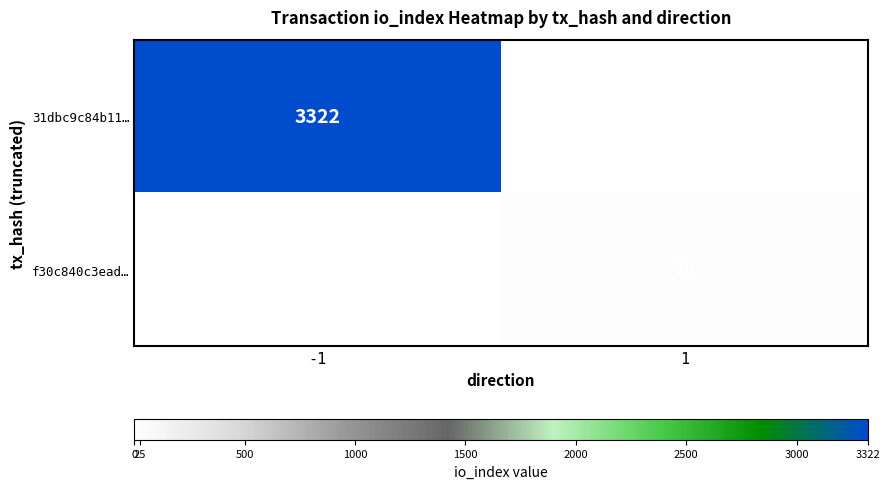

At which category does the chart reach its peak across all series?

-1